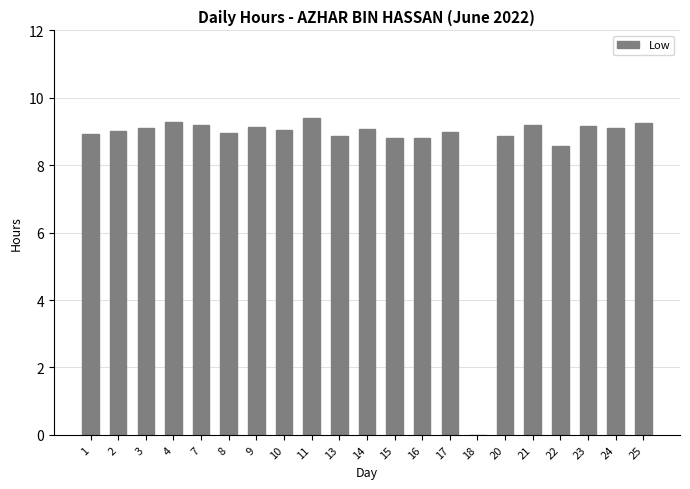

What is the ratio of the value at 15 to the value at 25?

1.0